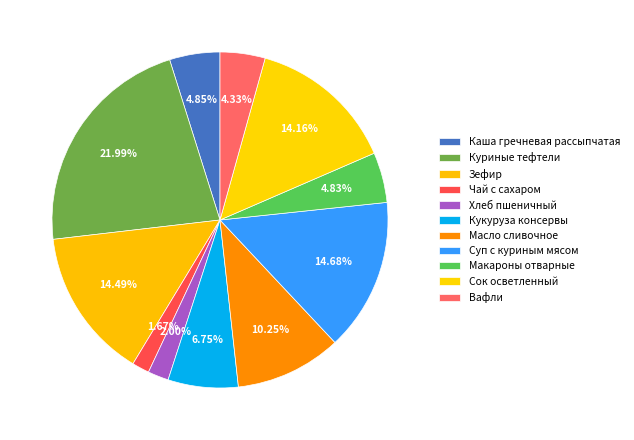

Which category has the smallest portion of the pie?

Чай с сахаром